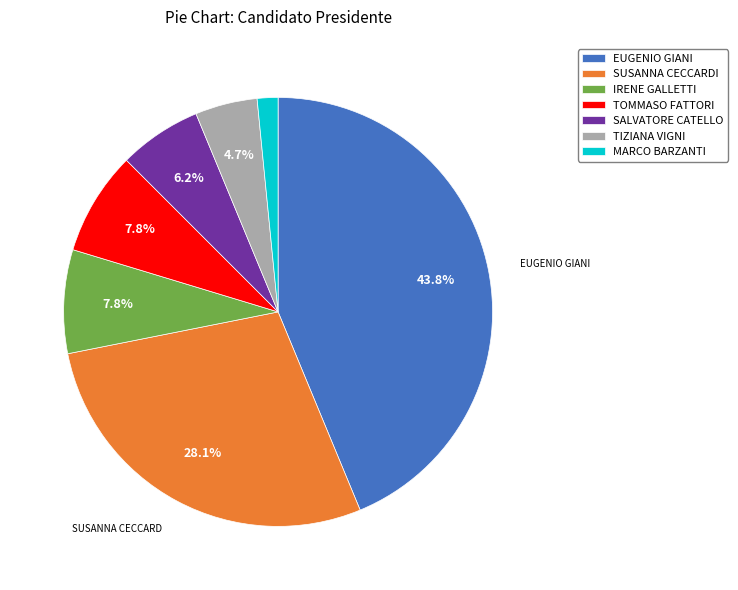

To the nearest percent, what is the difference between the largest and smallest slice percentages?

42%